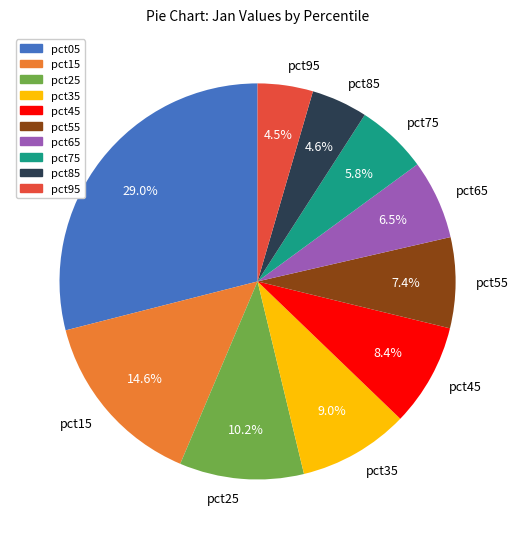

Approximately how many times larger is the value at pct95 compared to pct35?

0.5